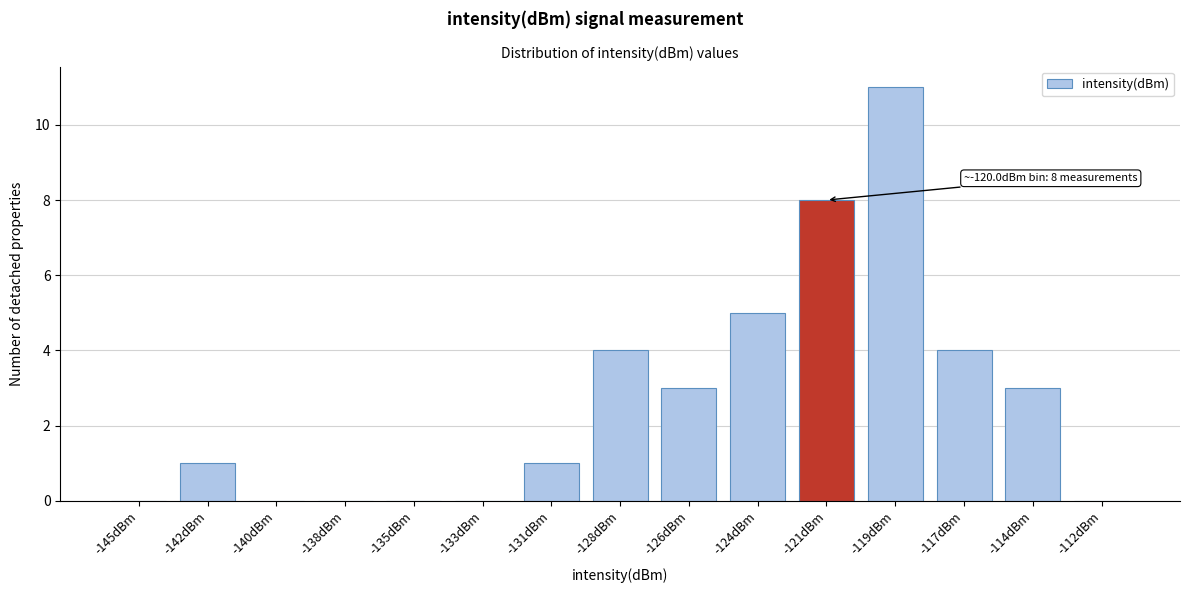

Reading left to right, list all the values displayed in this chart.

-145dBm=0	-142dBm=1	-140dBm=0	-138dBm=0	-135dBm=0	-133dBm=0	-131dBm=1	-128dBm=4	-126dBm=3	-124dBm=5	-121dBm=8	-119dBm=11	-117dBm=4	-114dBm=3	-112dBm=0